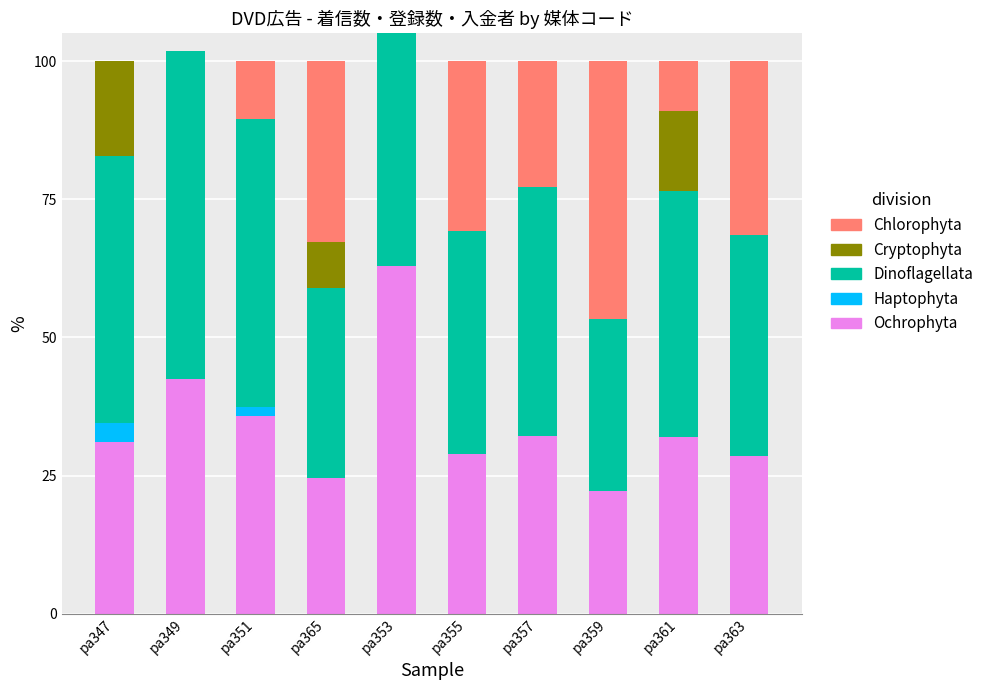

Which label corresponds to the smallest value in the chart?

pa349